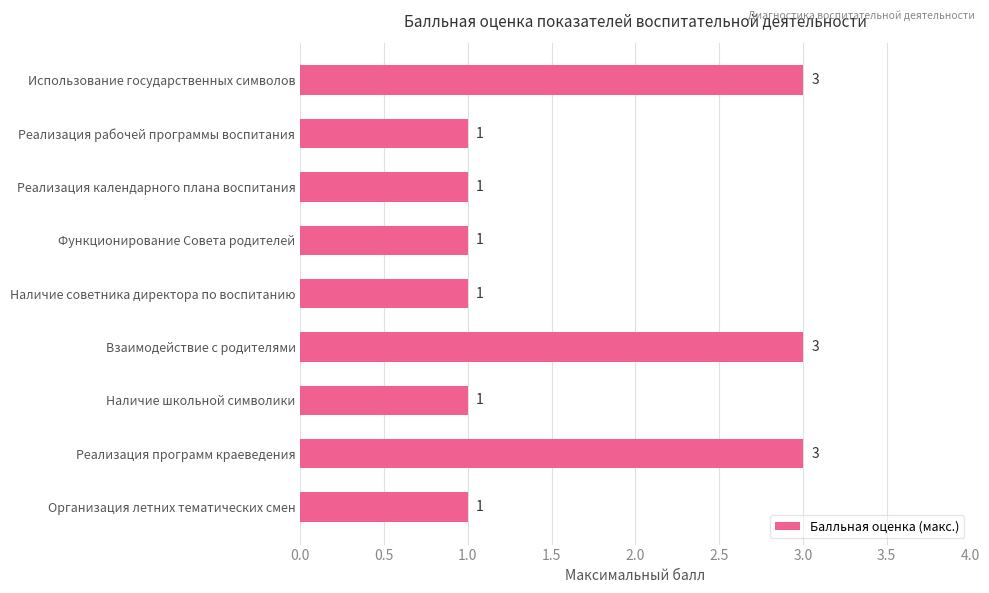

What is the change in value from Функционирование Совета родителей to Реализация программ краеведения?

+2